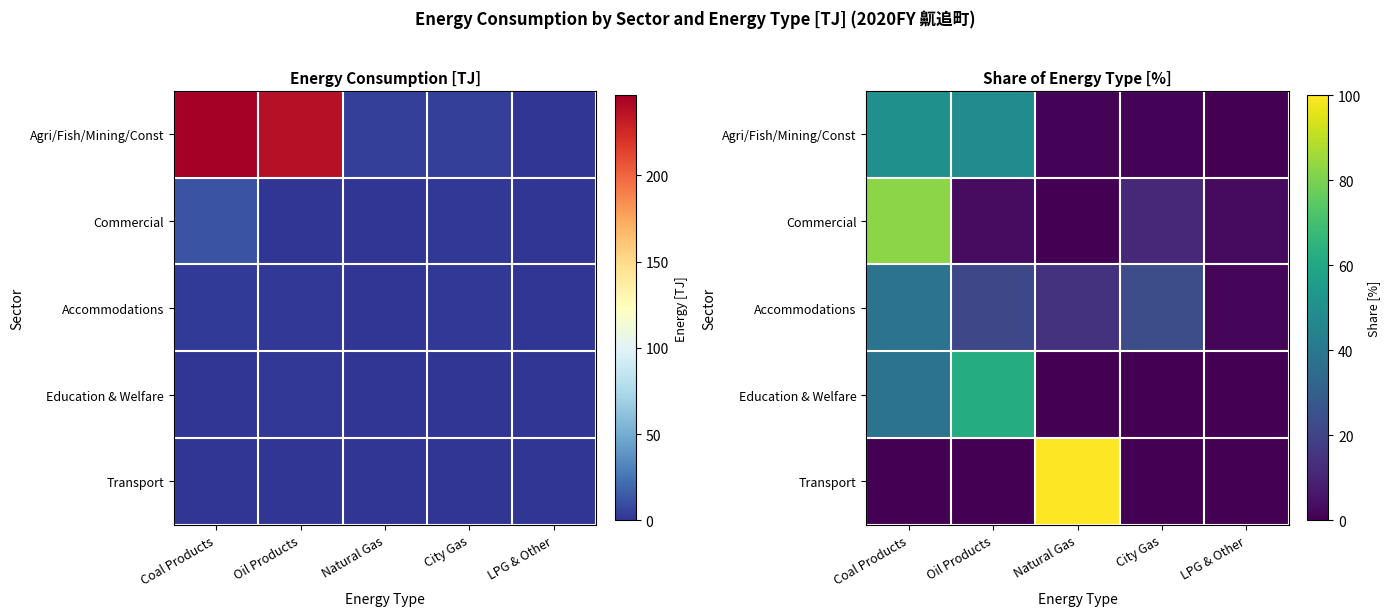

What is the difference between the highest and lowest values at LPG & Other?

2.8